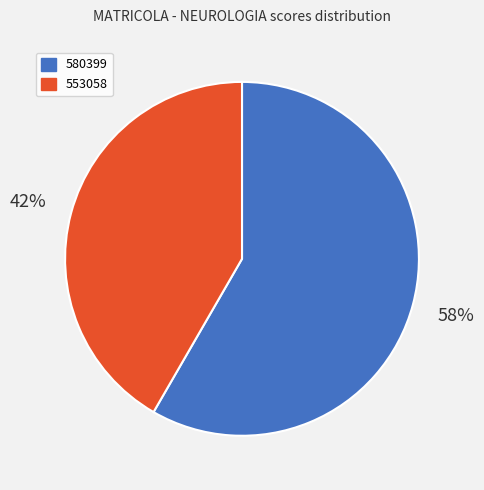

What is the ratio of the value at 580399 to the value at 553058?

1.4